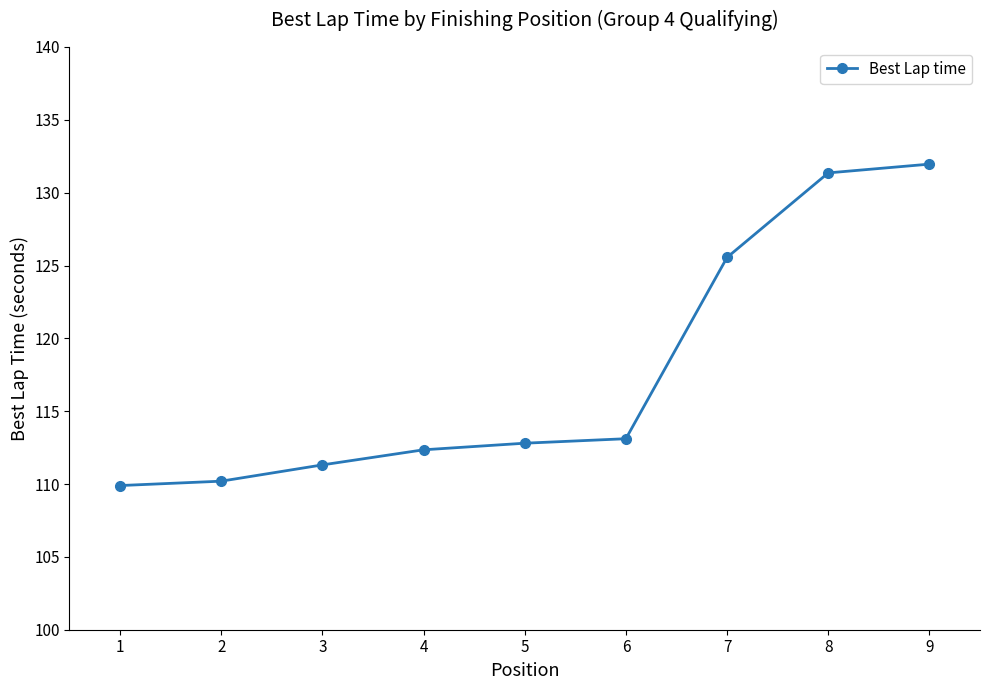

How many categories are shown in the chart?

9